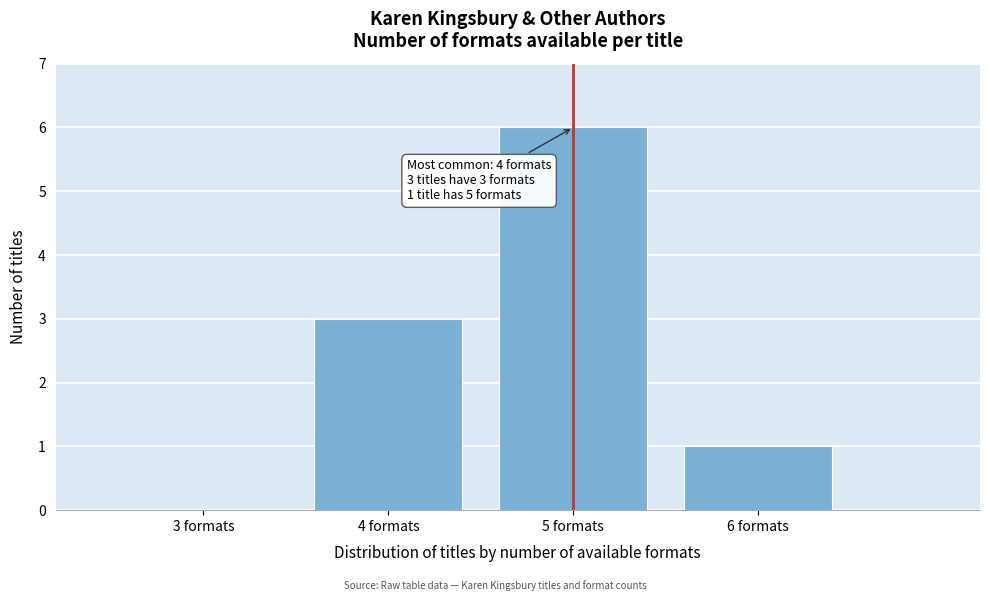

Reading left to right, transcribe all the data shown in this chart.

3 formats=0	4 formats=3	5 formats=6	6 formats=1